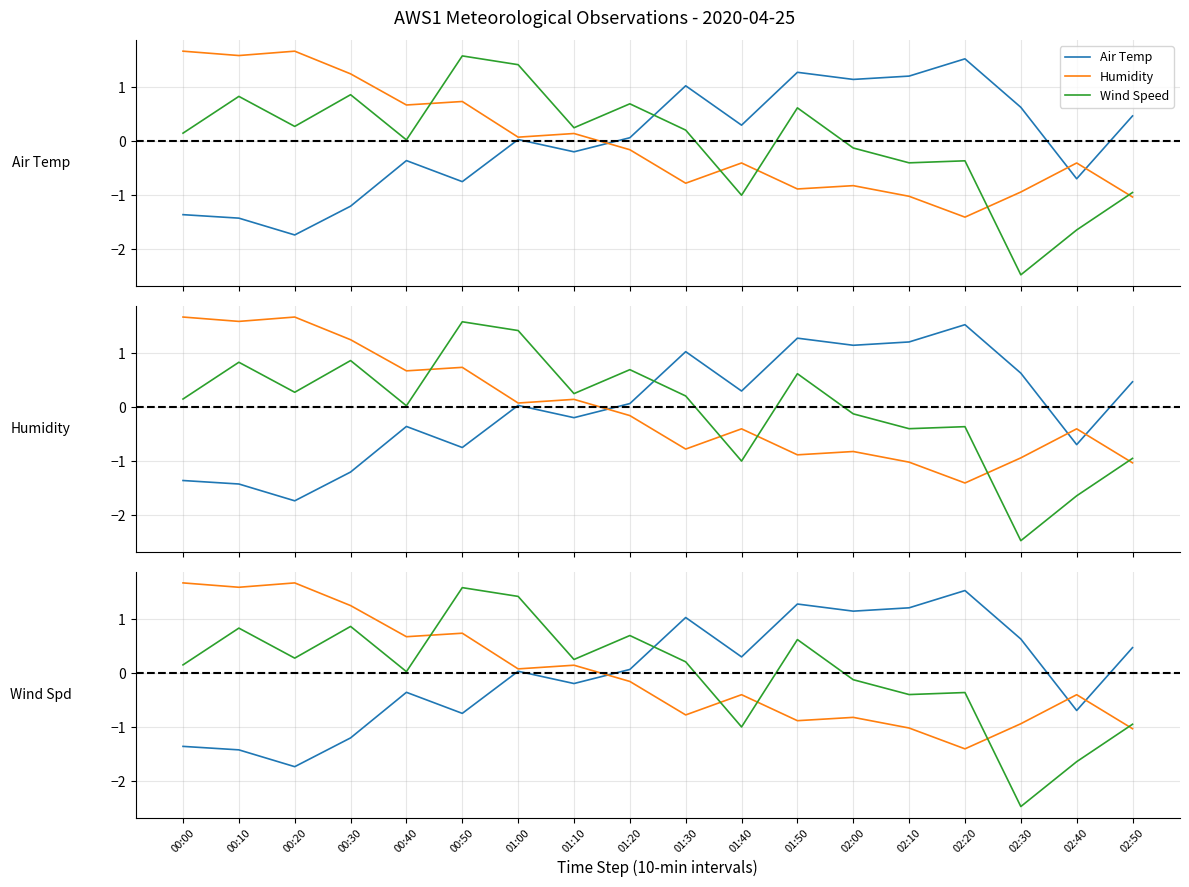

What is the approximate value of Humidity at 02:40?

-0.4